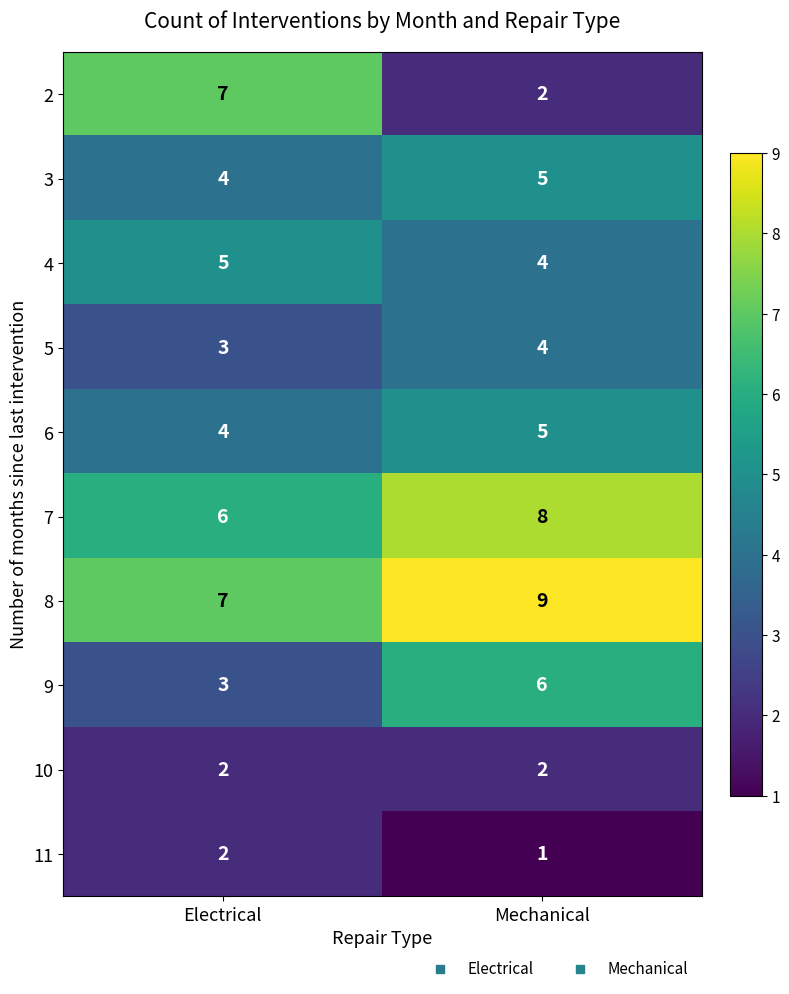

List the labels in order of 9 value, largest first.

Mechanical, Electrical